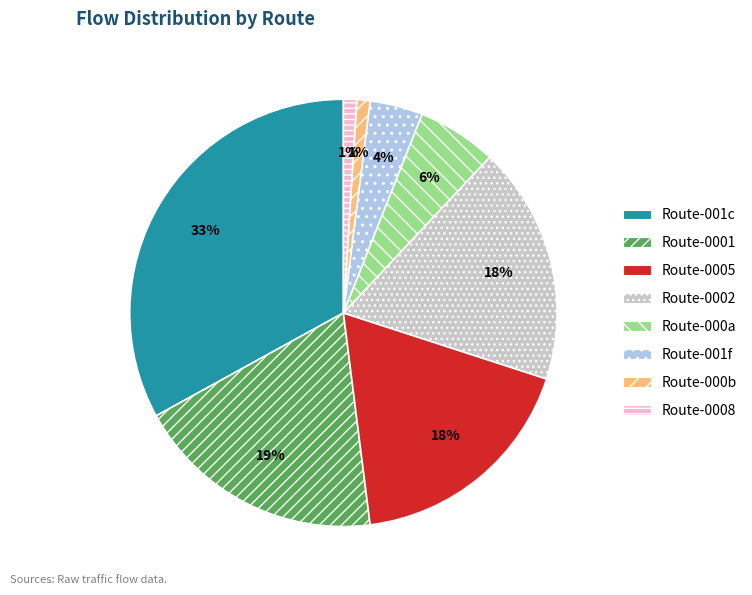

How many slices are in this pie chart?

8